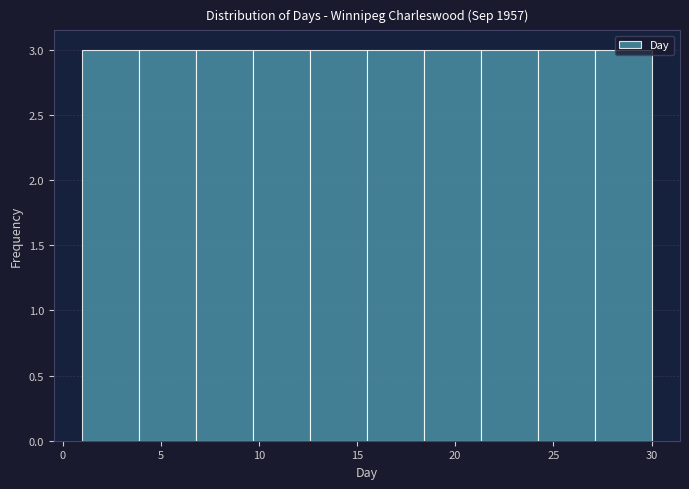

Reading left to right, transcribe this chart: for each bar, give the range it covers on the x-axis and its height. Neither the bar edges nor the heights are printed on the chart, so give them approximately, as read against the axes.

1.0 to 3.9: 3
3.9 to 6.8: 3
6.8 to 9.7: 3
9.7 to 12.6: 3
12.6 to 15.5: 3
15.5 to 18.4: 3
18.4 to 21.3: 3
21.3 to 24.2: 3
24.2 to 27.1: 3
27.1 to 30.0: 3